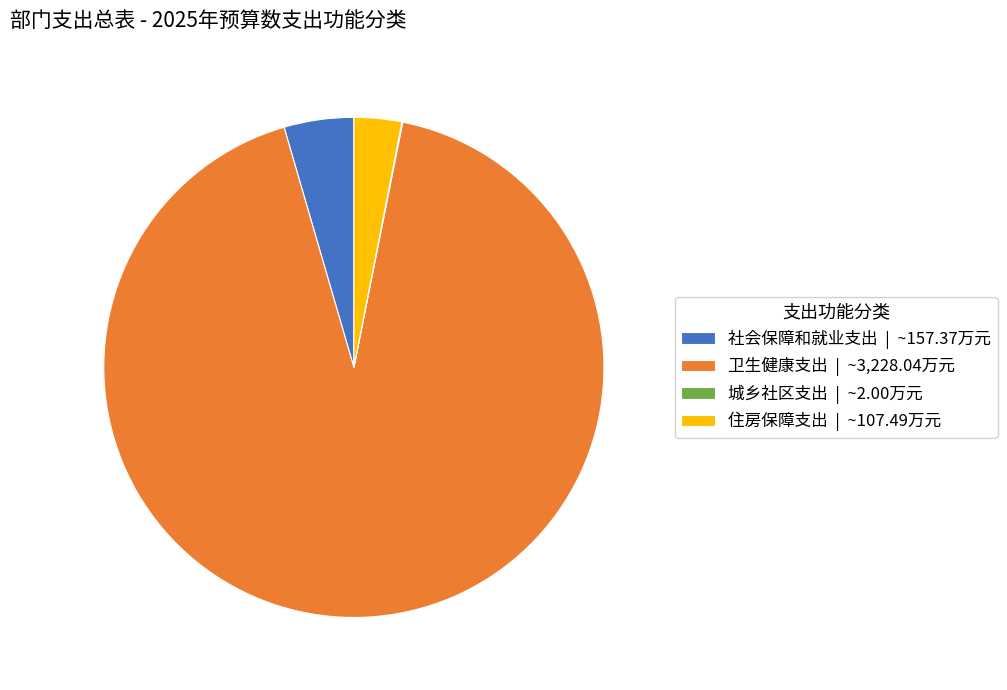

What is the ratio of the value at 卫生健康支出 | ~3,228.04万元 to the value at 社会保障和就业支出 | ~157.37万元?

20.5